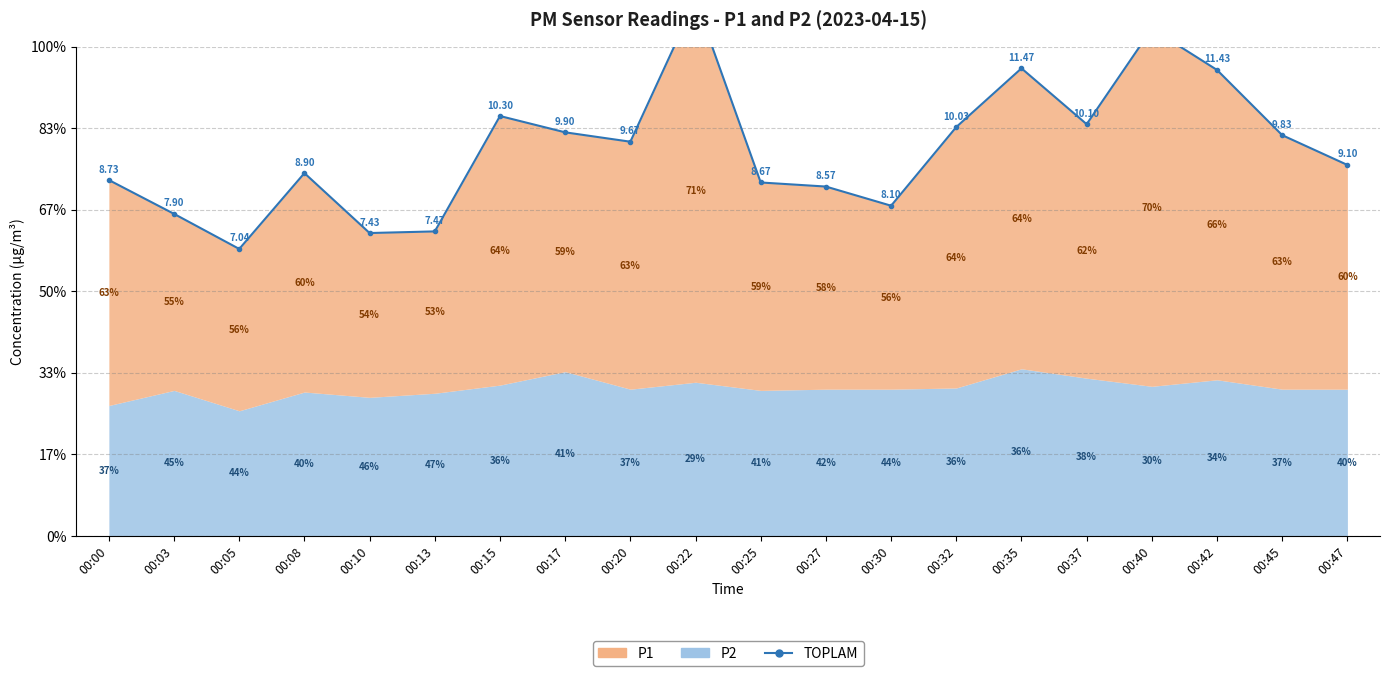

What is the change in value from 00:03 to 00:15?

+2.4